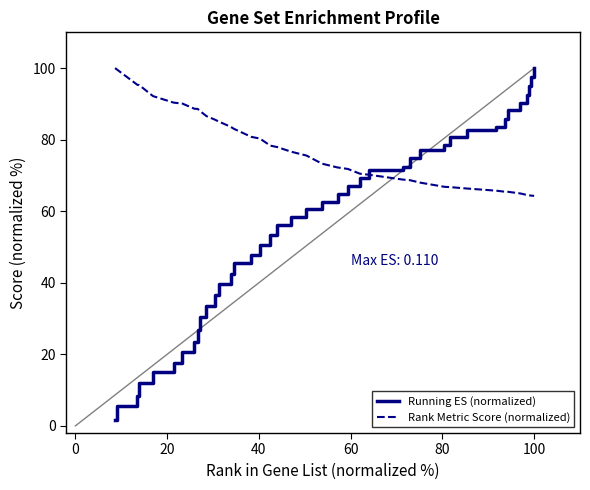

What is the difference between the maximum and minimum values in the Rank Metric Score (normalized) series?

35.7